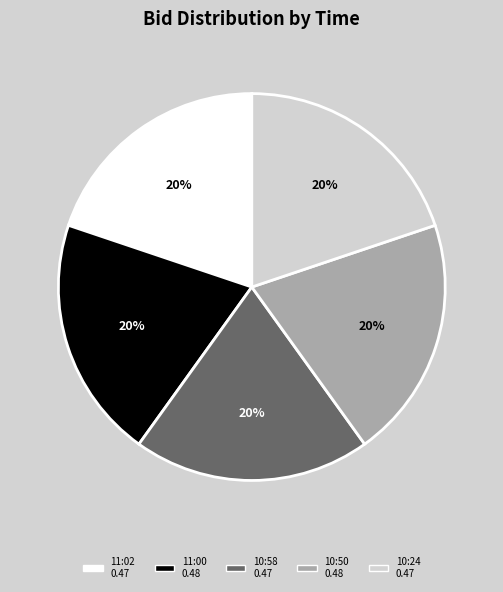

Is there any slice that represents more than half of the pie?

No